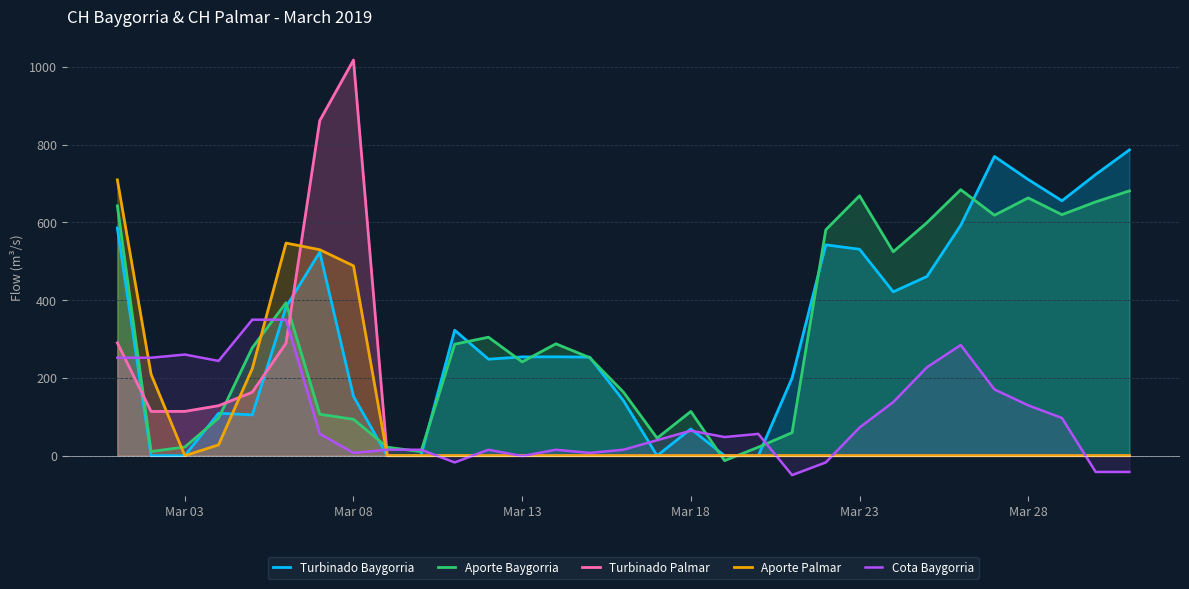

What is the minimum value shown in the chart?

-50.0